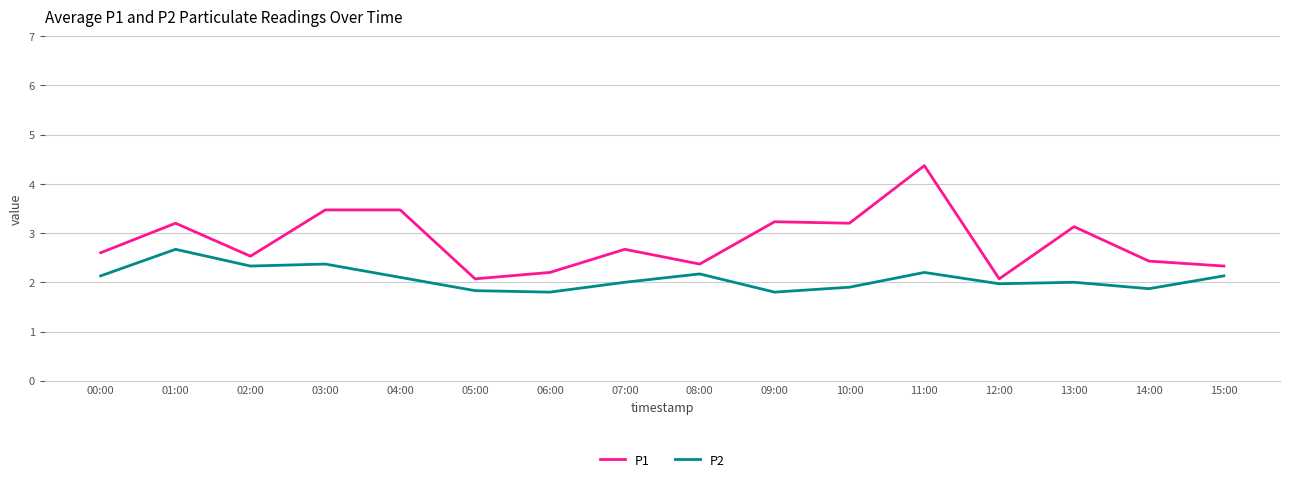

The value of P2 at 15:00 is 2.1. True or false?

True